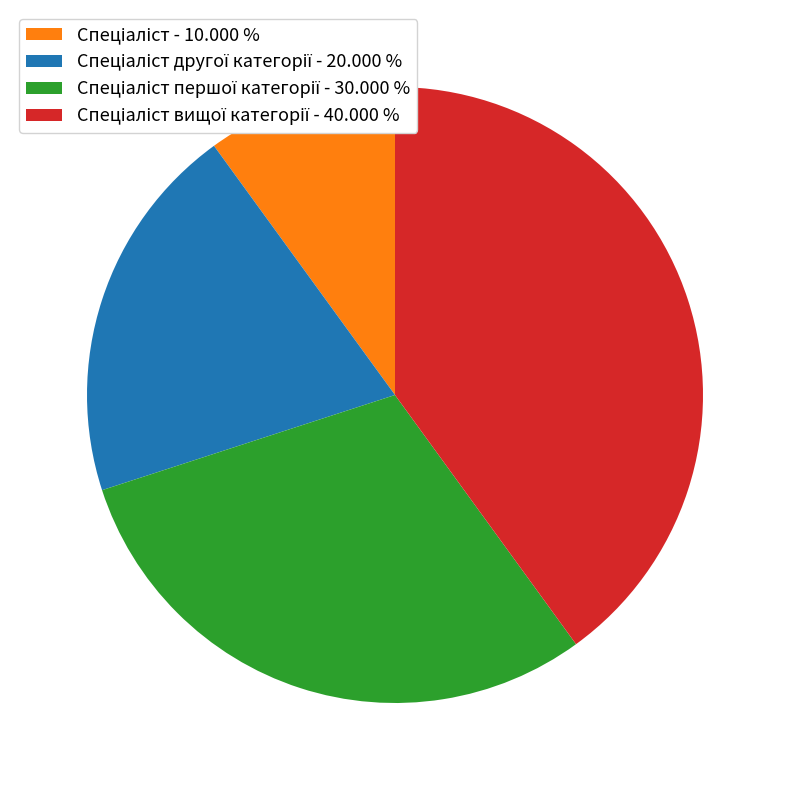

Does any single category account for the majority?

No